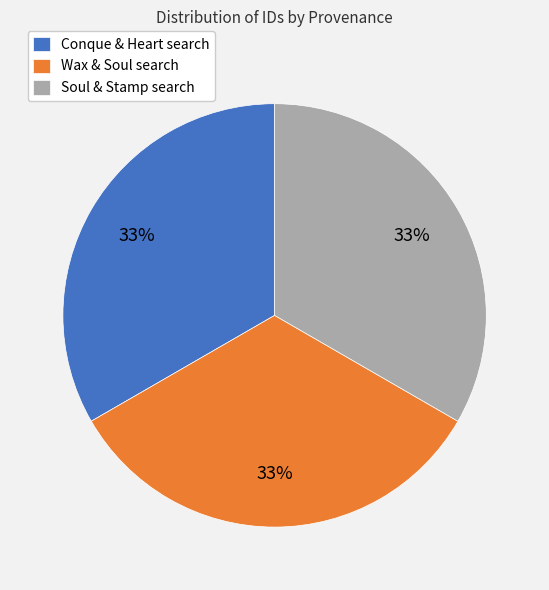

To the nearest percent, what is the average slice percentage?

33%